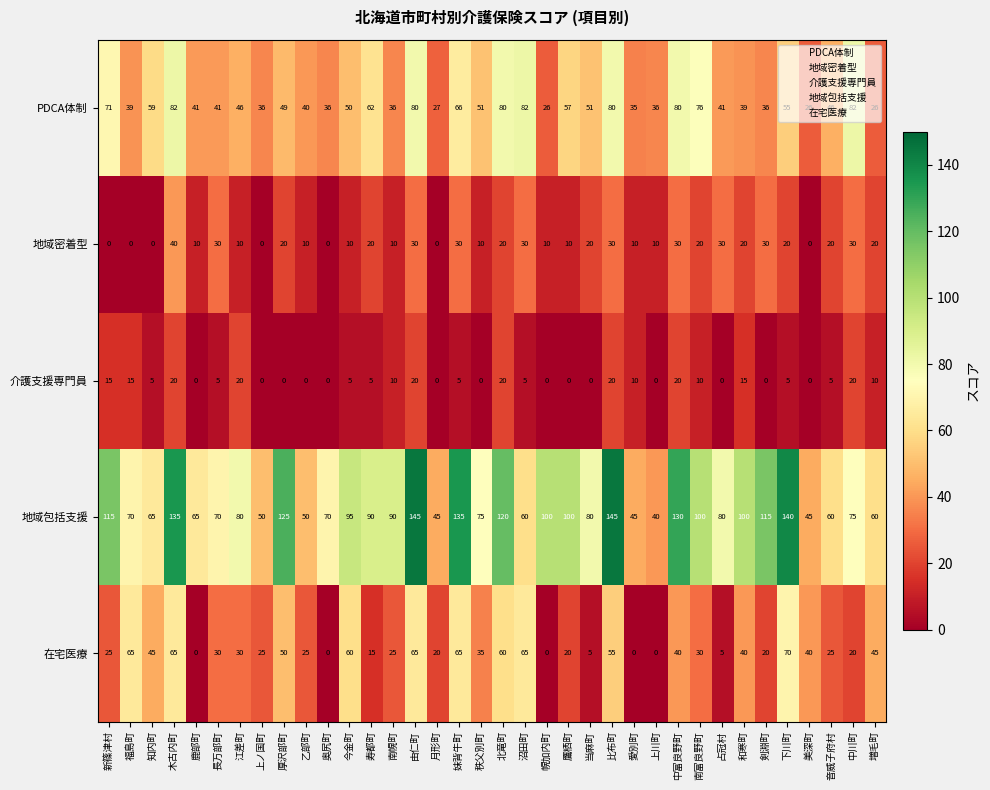

Count the 介護支援専門員 values in the range 0 to 15.

29